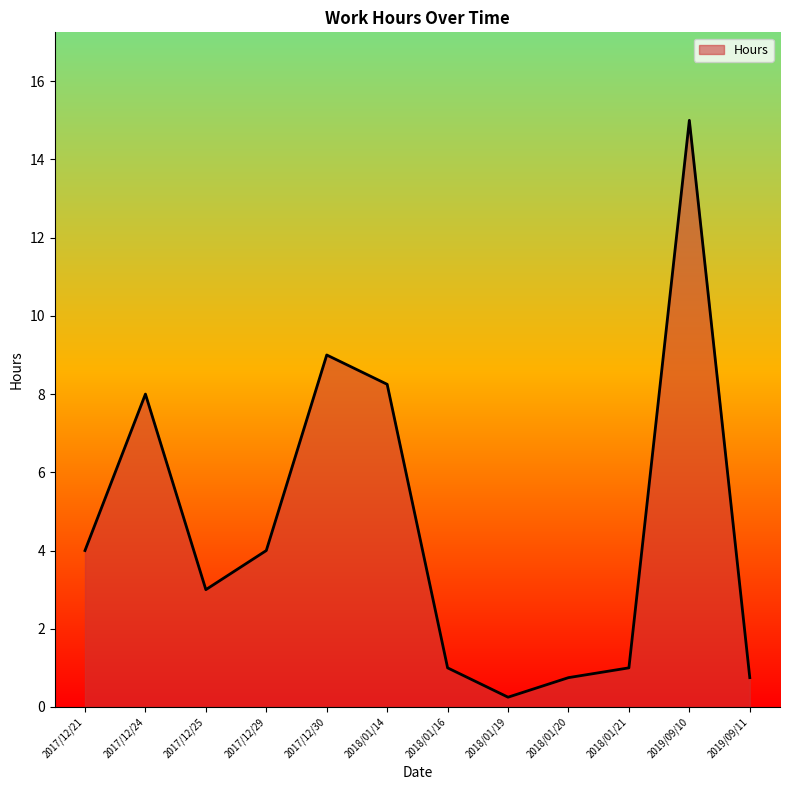

How many lines are shown in the chart?

1